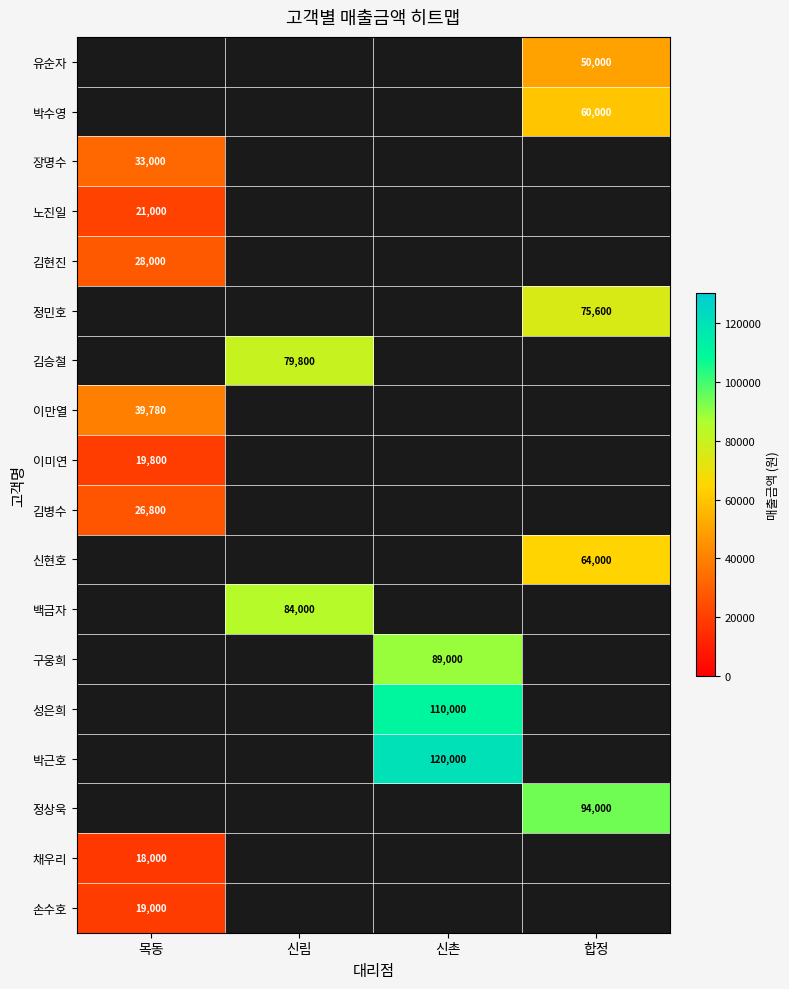

Between 목동 and 신림, which is larger?

신림